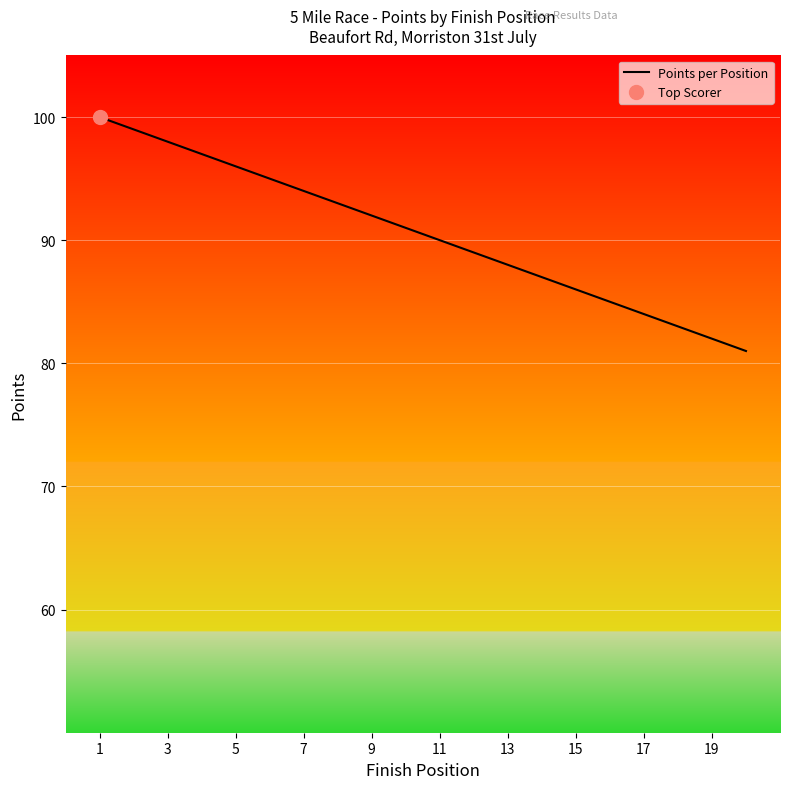

What is the lowest value of the Points per Position series?

81